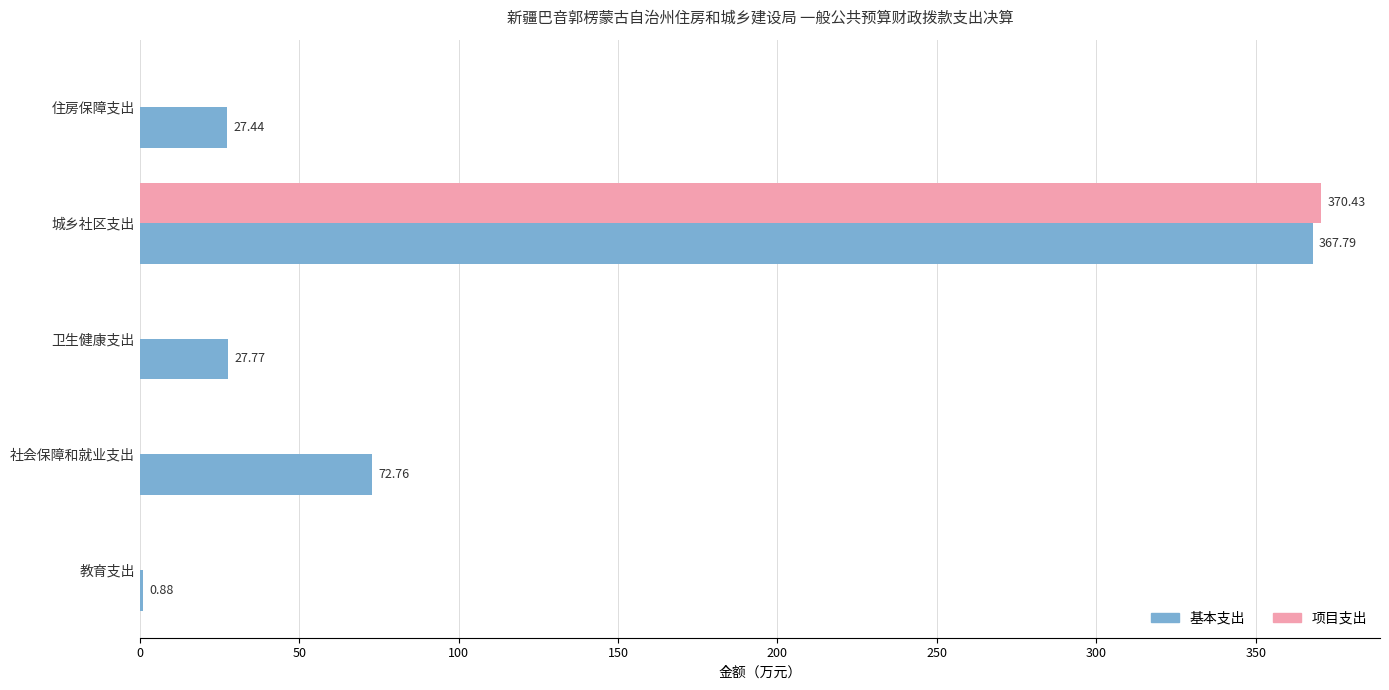

At which label does 基本支出 reach its peak?

城乡社区支出